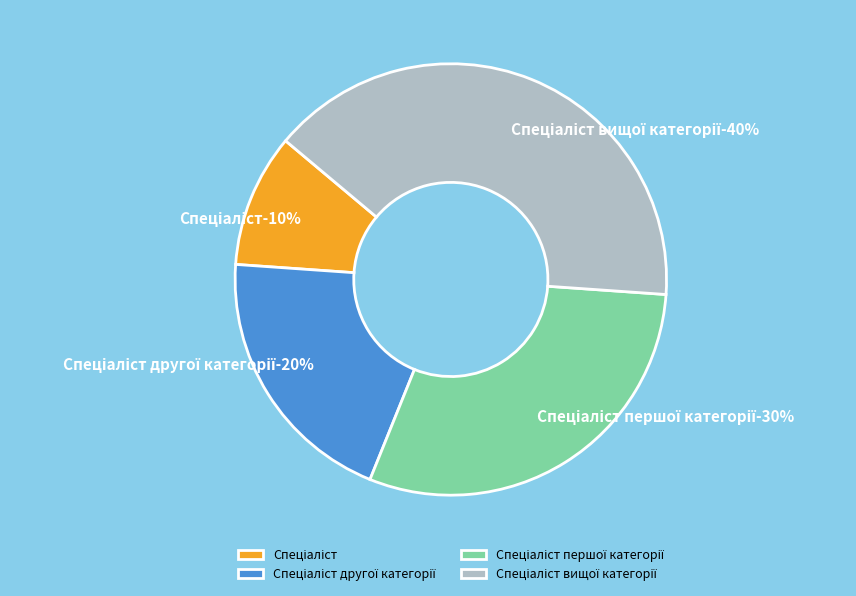

Is there a majority slice in this chart?

No